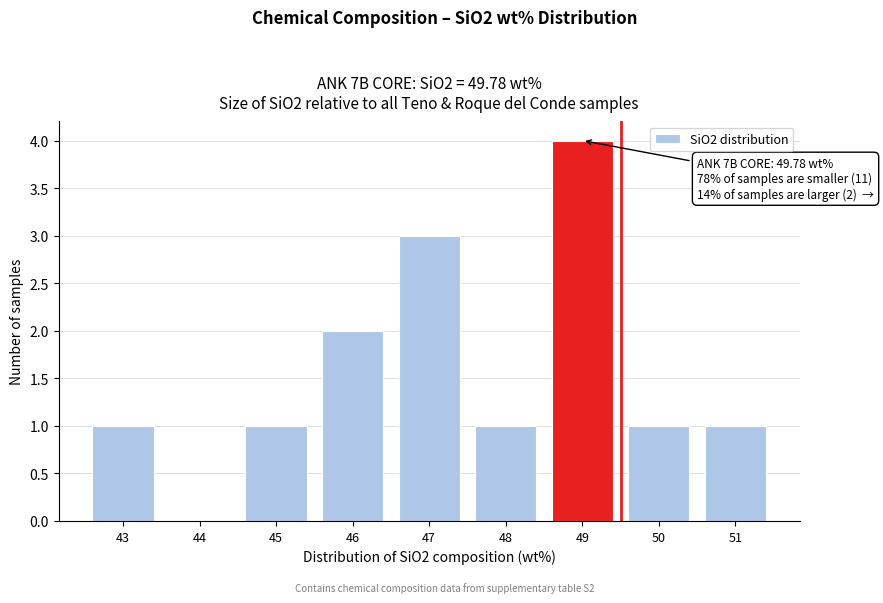

Reading left to right, list all the values displayed in this chart.

43=1	44=0	45=1	46=2	47=3	48=1	49=4	50=1	51=1